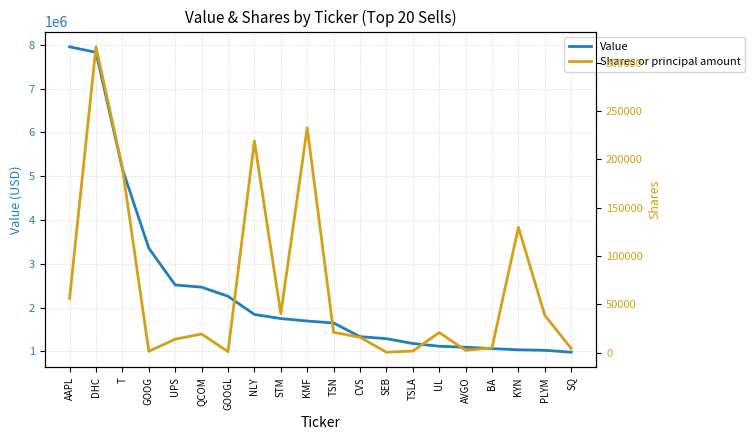

What are all the series names shown in the legend?

Value, Shares or principal amount